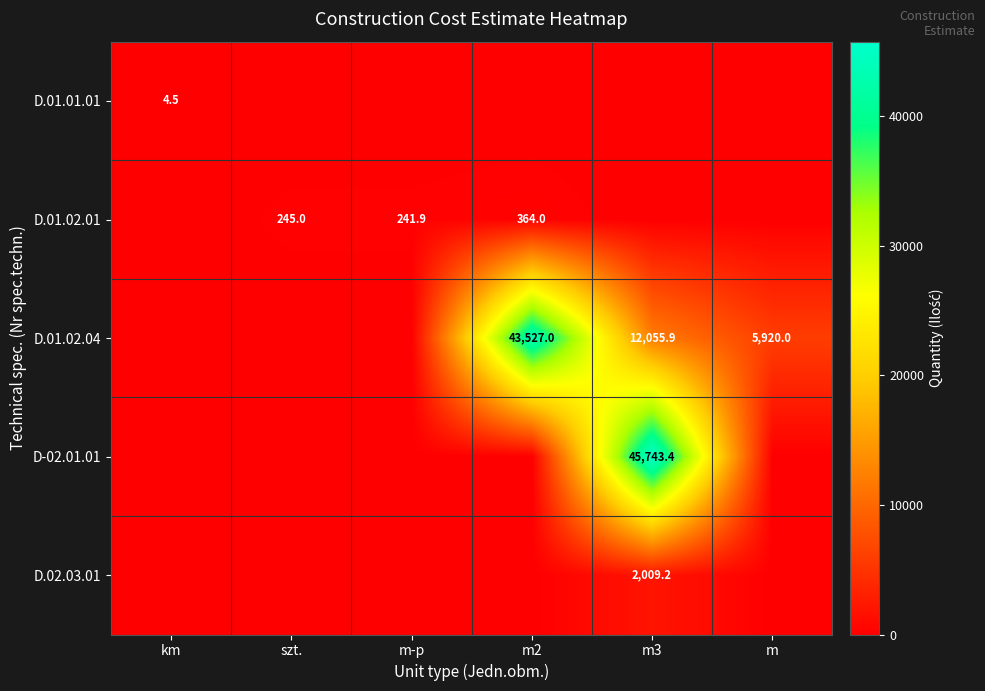

True or false: D.01.02.04 has a value of 1238.8 at m.

False